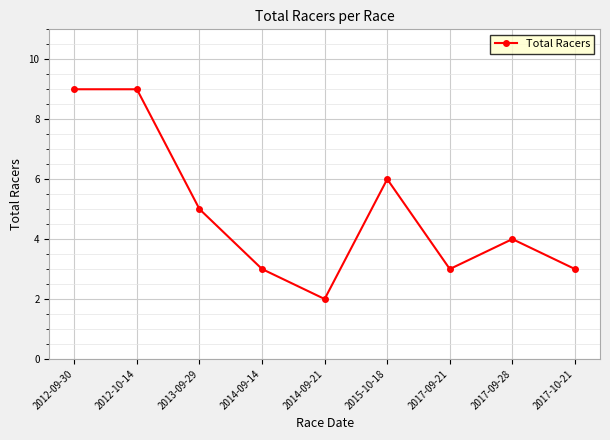

What is the change in value from 2012-10-14 to 2017-10-21?

-6